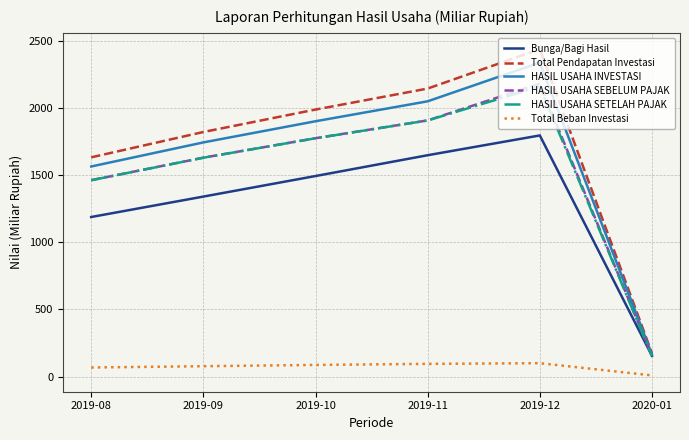

Count the number of categories in the chart.

6